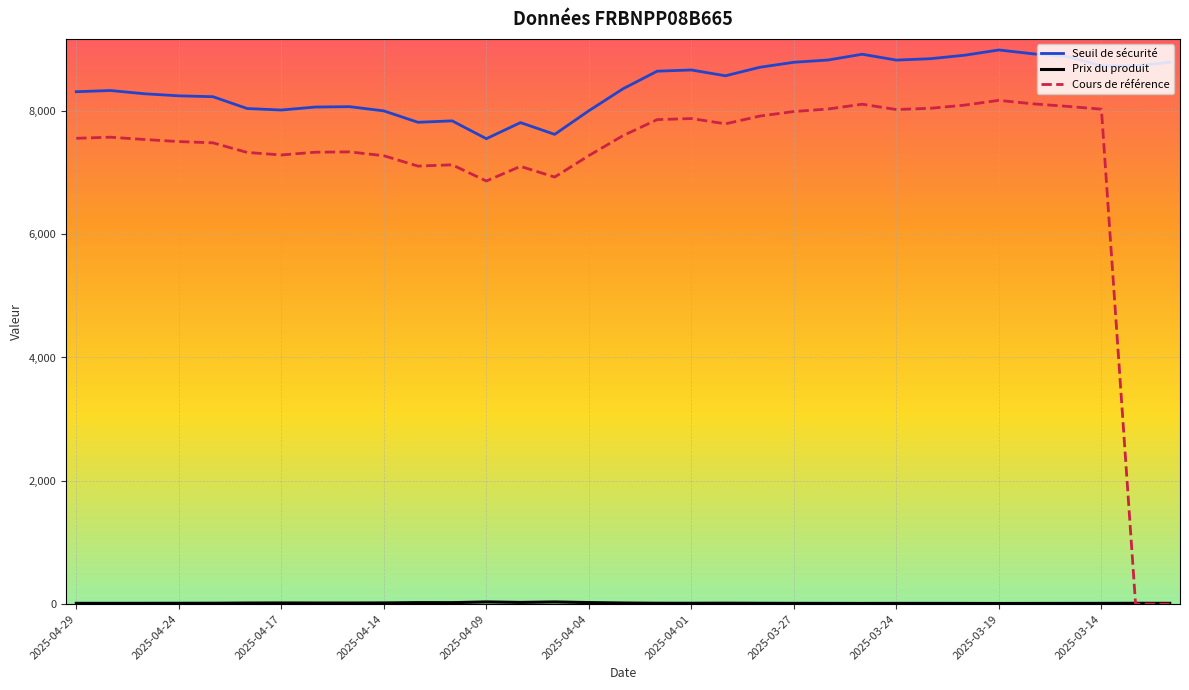

Which series has the widest spread of values?

Cours de référence